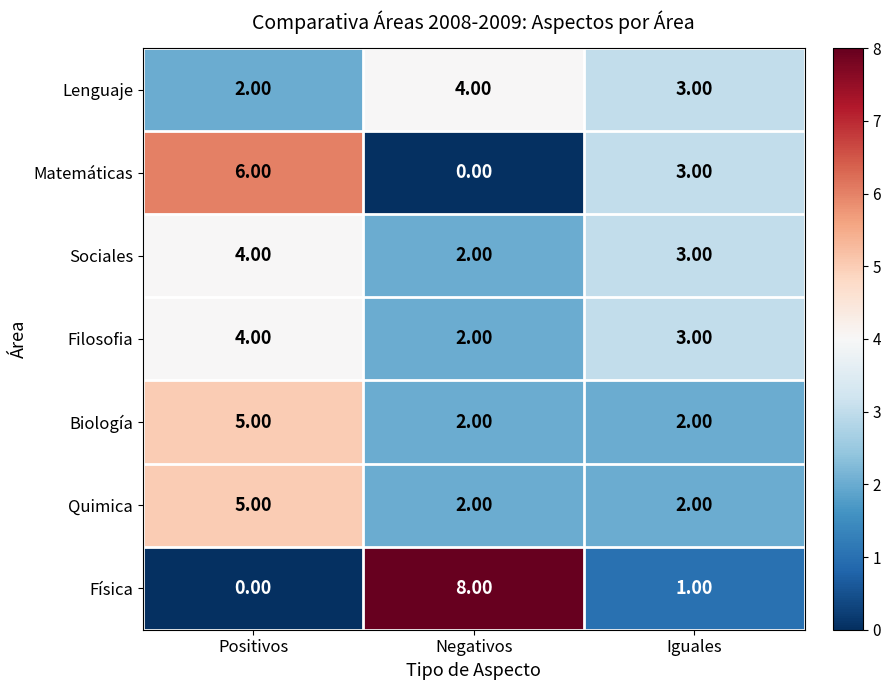

What is the difference between the maximum and minimum values in the Quimica series?

3